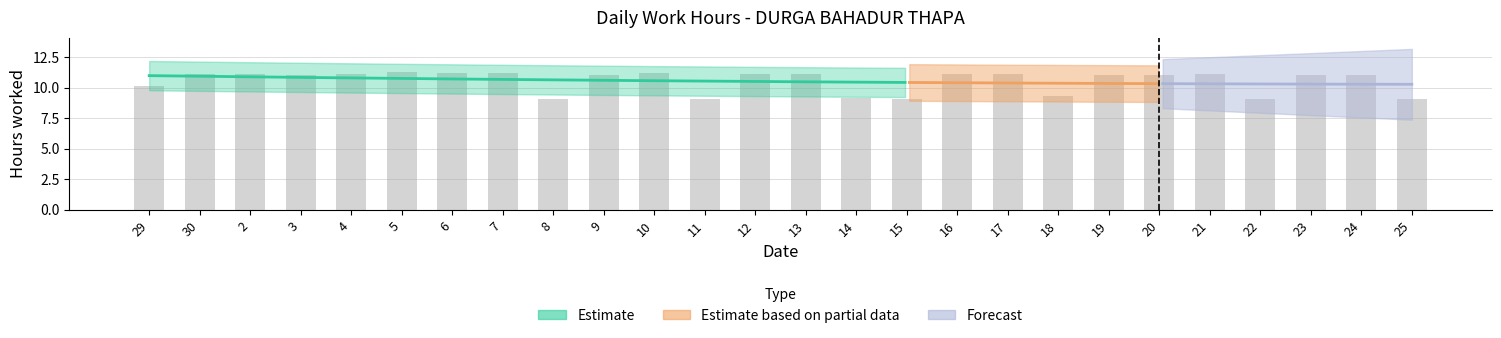

What is the greatest value displayed?

11.3